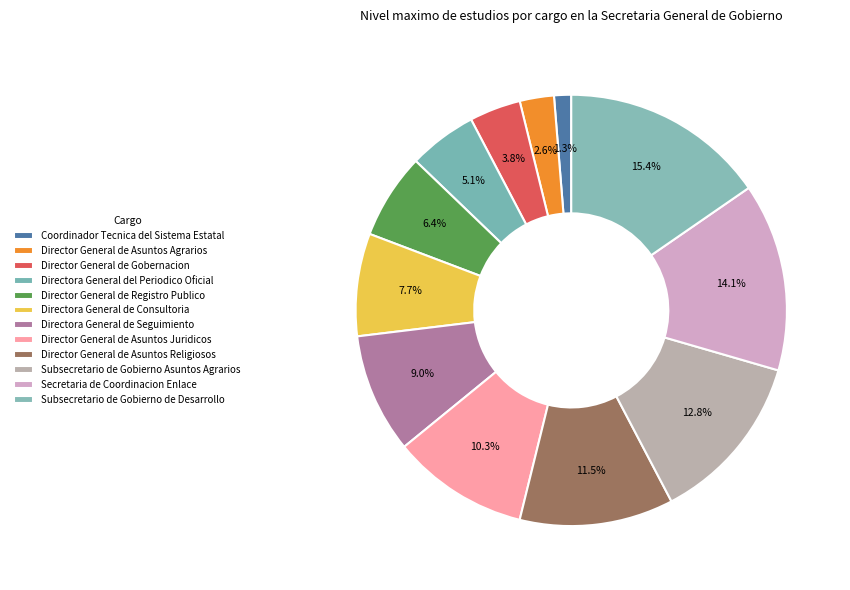

Count the number of slices in the pie.

12